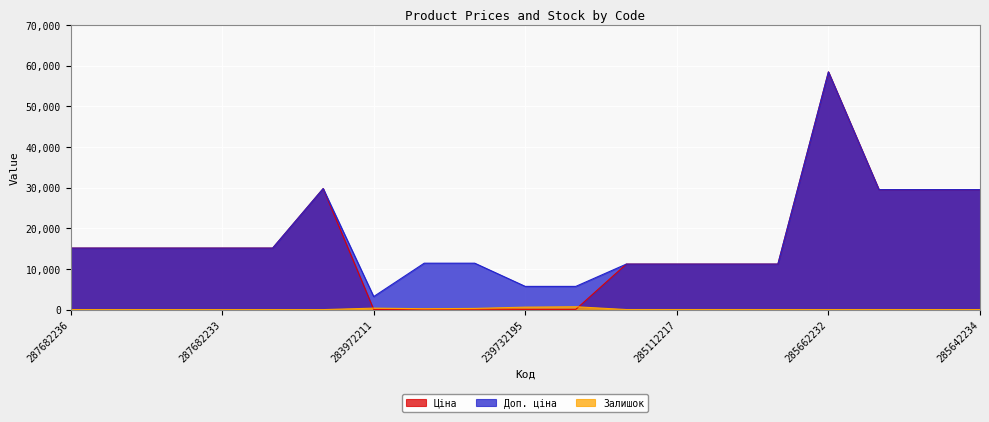

What are all the series names shown in the legend?

Ціна, Доп. ціна, Залишок